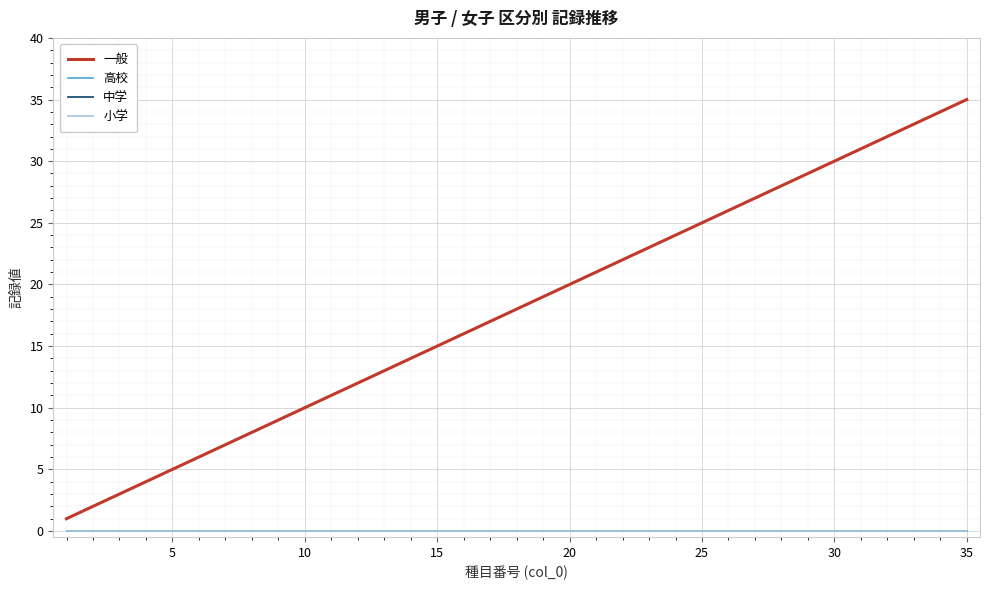

Rank the series by their maximum value, from lowest to highest.

高校, 中学, 小学, 一般